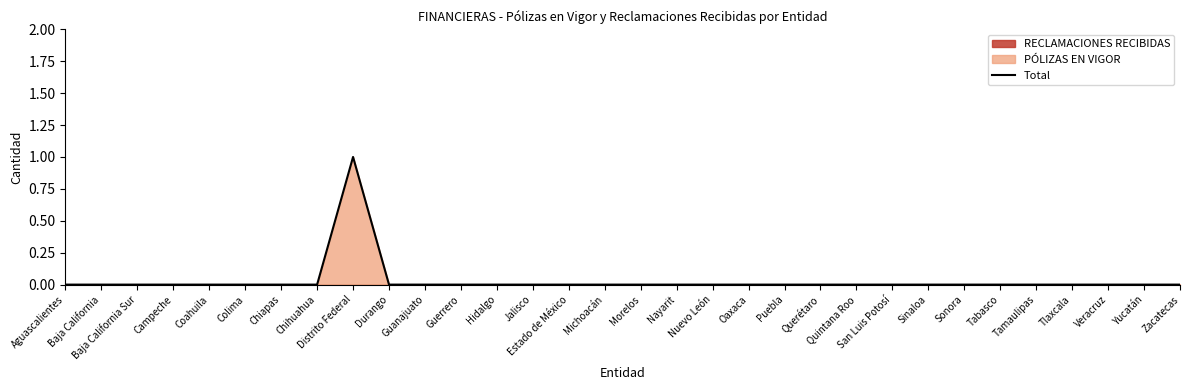

How many lines are shown in the chart?

1